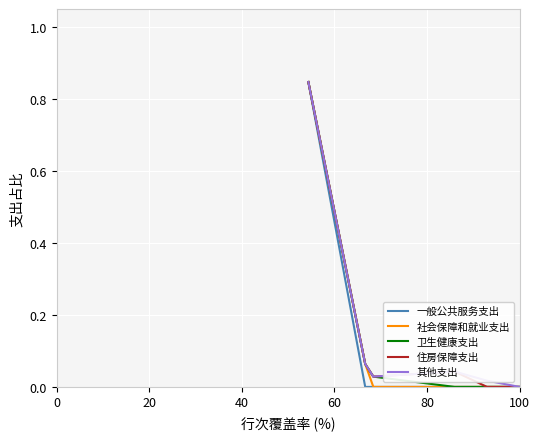

Count the number of categories in the chart.

6